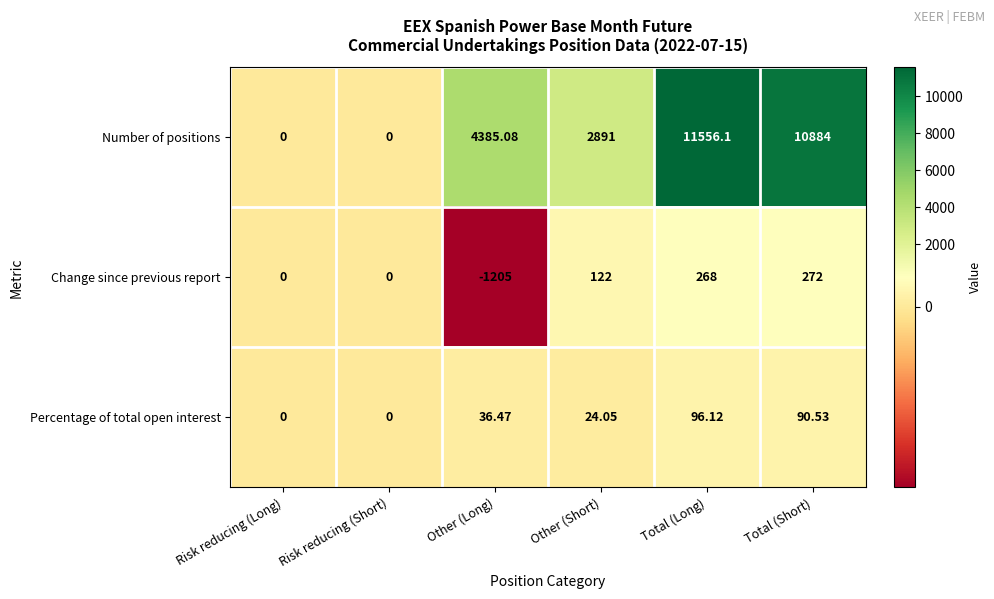

At which category does the chart reach its peak across all series?

Total (Long)